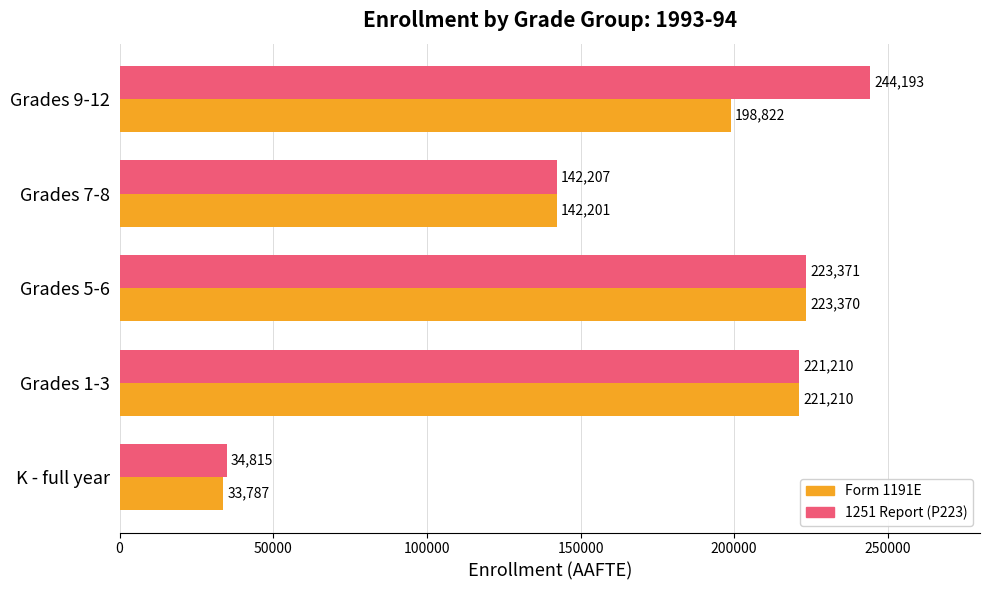

At how many categories does at least one series exceed 225728?

1